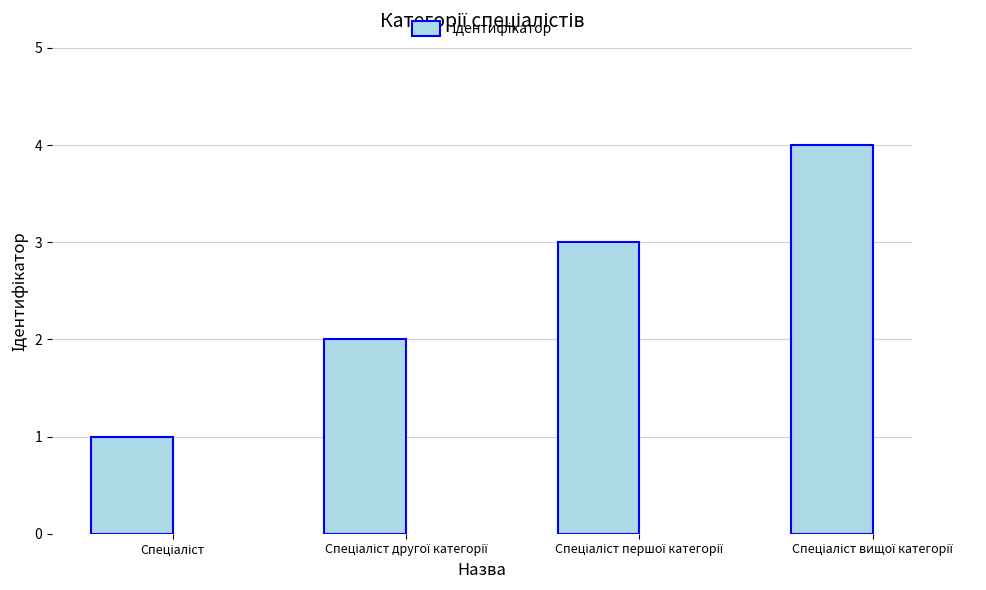

Are the bars horizontal?

No